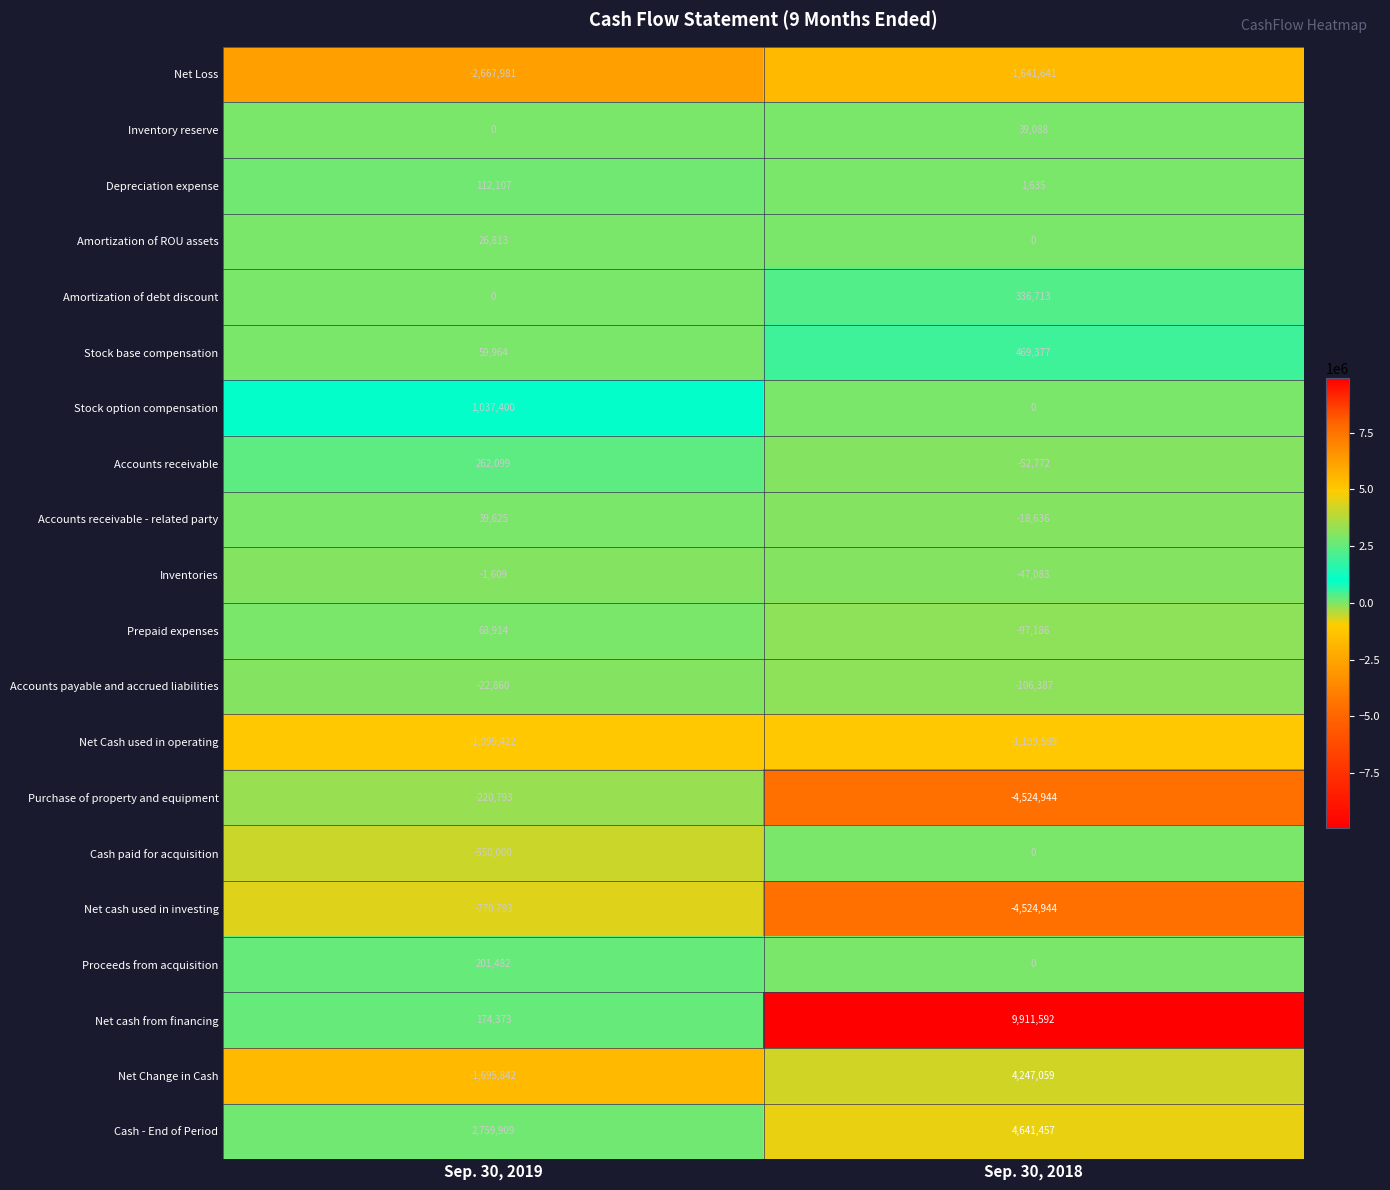

Which series changed the most between Sep. 30, 2019 and Sep. 30, 2018?

Net cash from financing